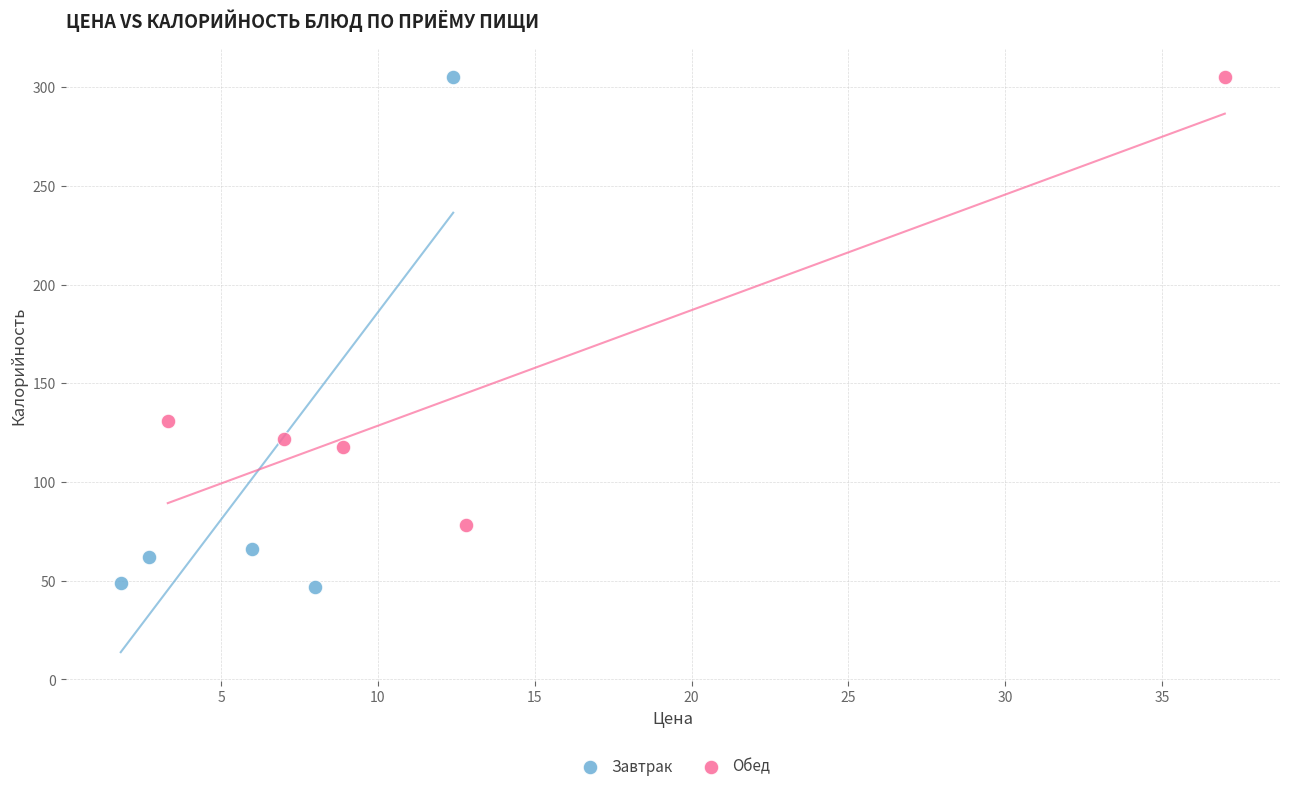

Which series contains the lowest Y value?

Завтрак